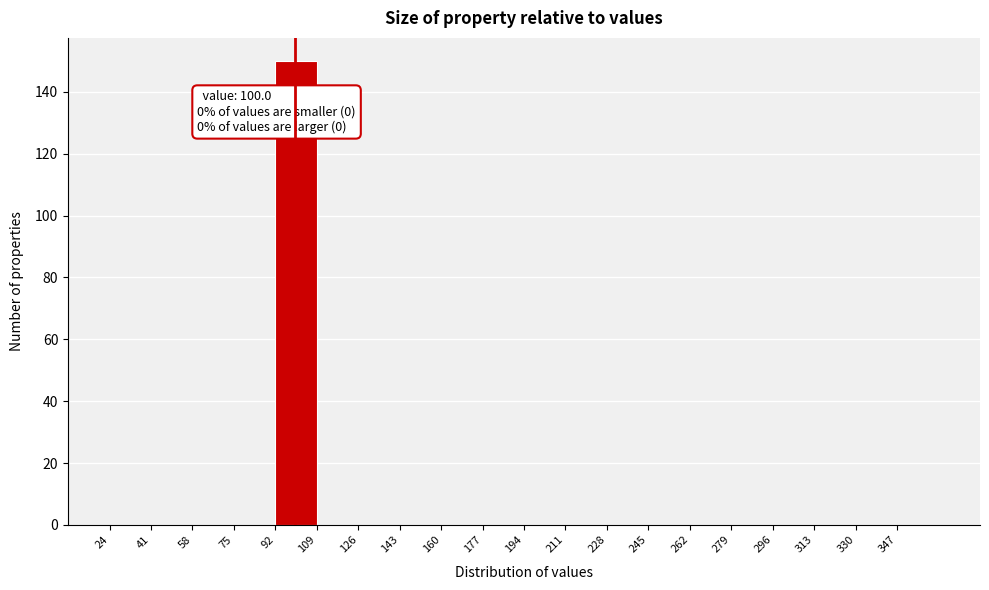

Over which range of the x-axis is the bar tallest?

92 to 109